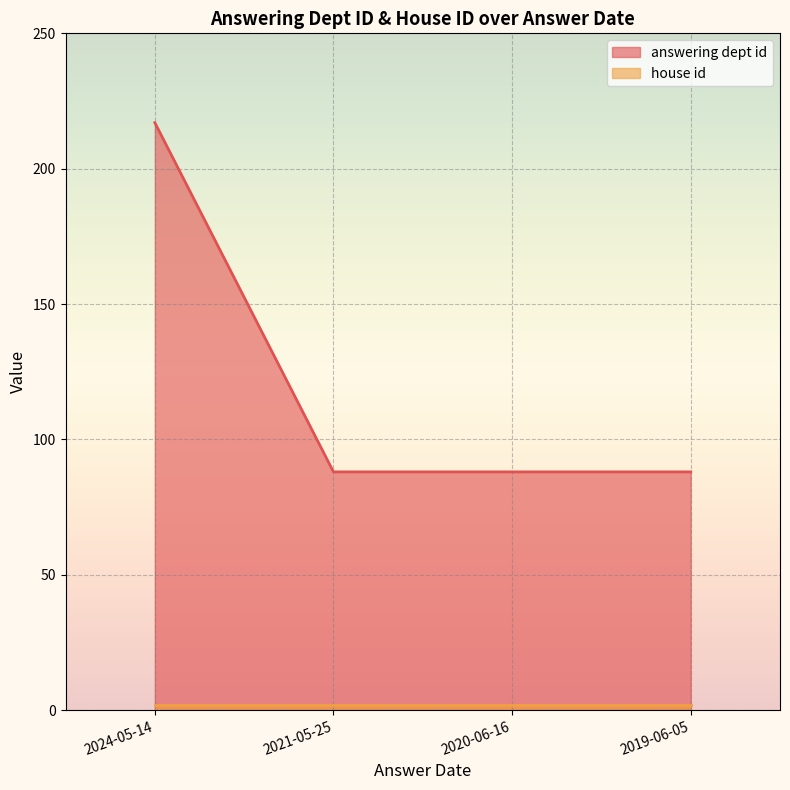

The chart shows a value of 97 at 2024-05-14. True or false?

False